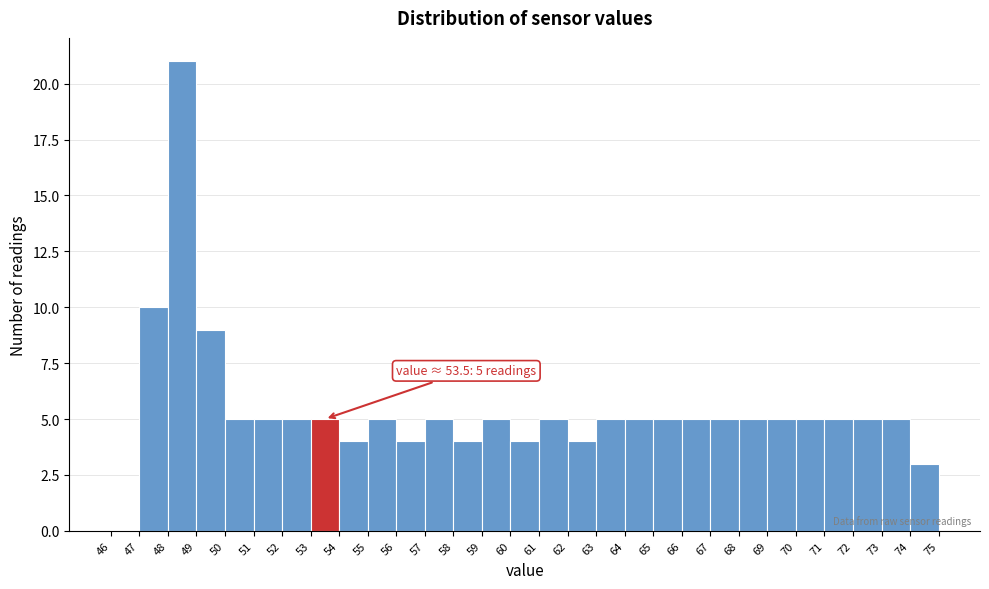

Which range on the x-axis has the tallest bar?

48 to 49